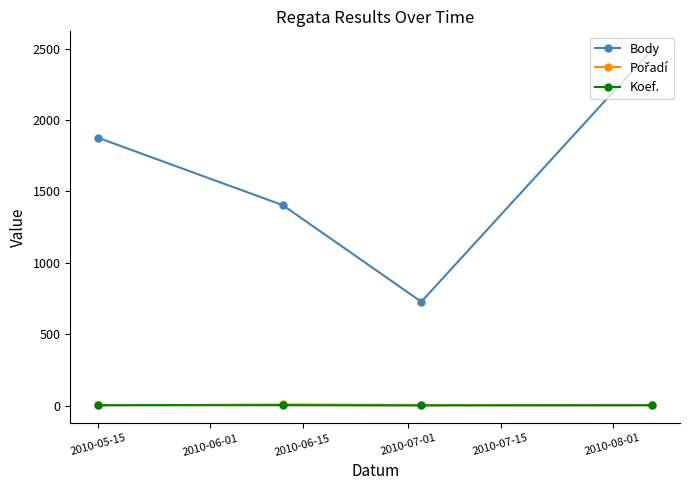

Which series has the largest total across all categories?

Body